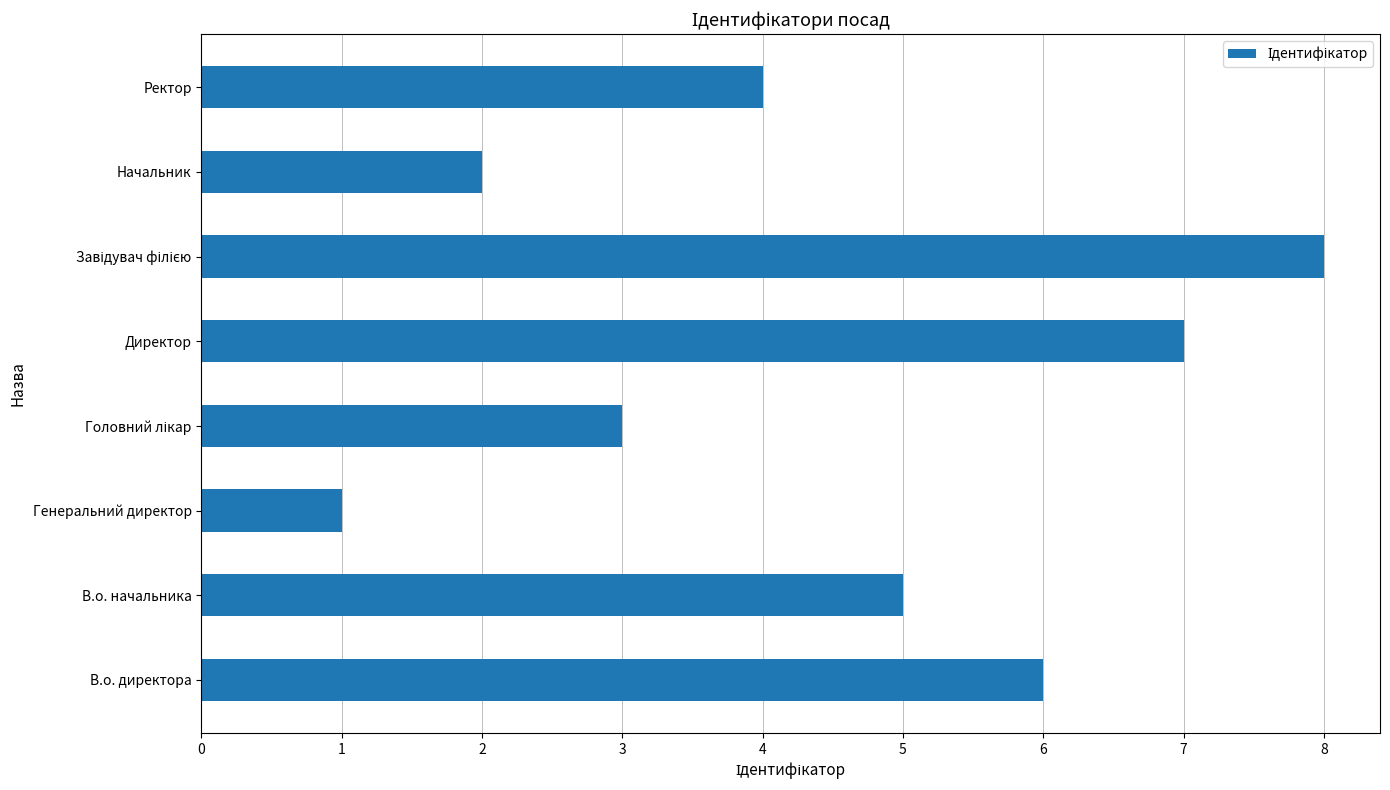

Reading top to bottom, extract all data points from this chart.

4	2	8	7	3	1	5	6